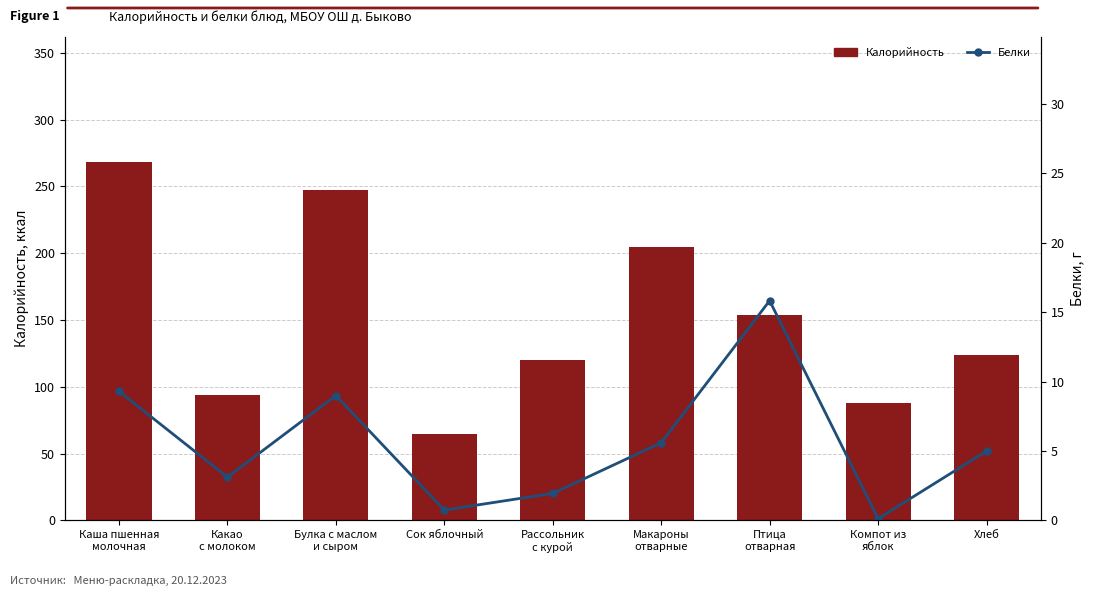

Reading left to right, extract all data points from this chart.

Калорийность: Каша пшенная
молочная=268.0	Какао
с молоком=94.0	Булка с маслом
и сыром=247.0	Сок яблочный=64.5	Рассольник
с курой=120.0	Макароны
отварные=204.3	Птица
отварная=154.1	Компот из
яблок=88.0	Хлеб=124.0
Белки: Каша пшенная
молочная=9.3	Какао
с молоком=3.1	Булка с маслом
и сыром=9.0	Сок яблочный=0.8	Рассольник
с курой=1.9	Макароны
отварные=5.6	Птица
отварная=15.8	Компот из
яблок=0.1	Хлеб=5.0